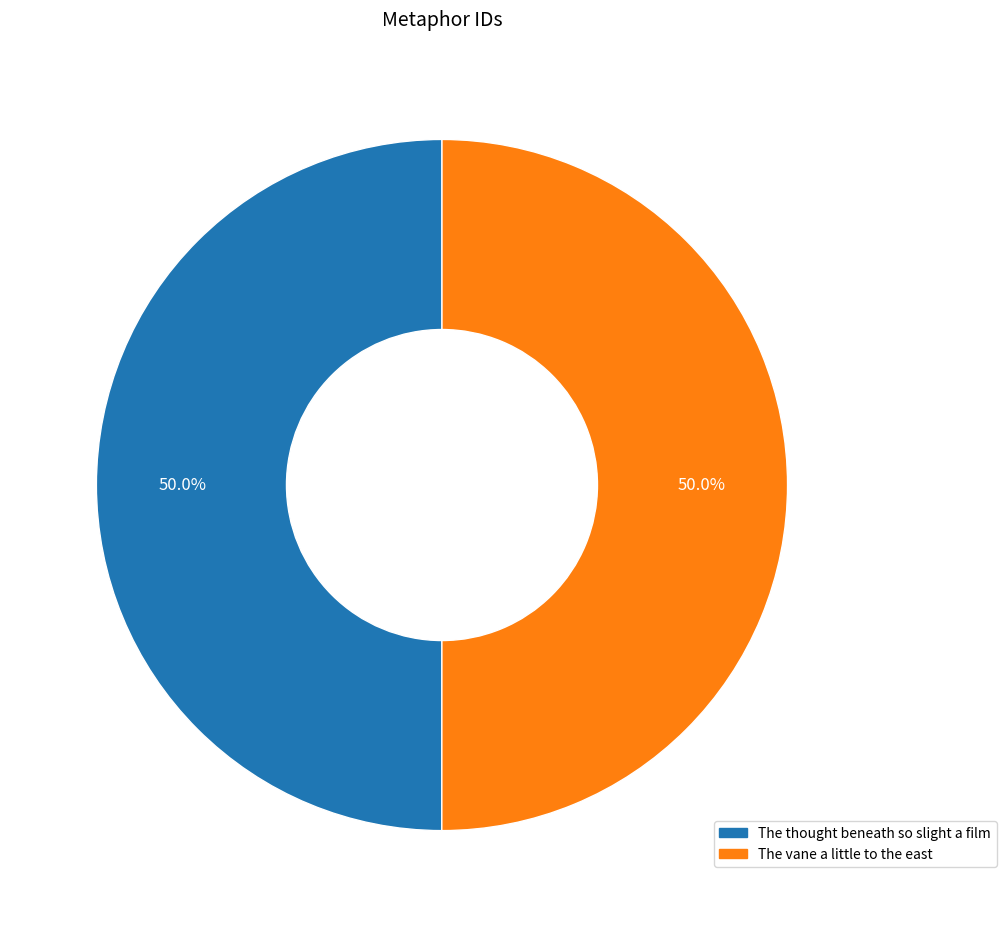

Approximately how many times larger is the value at The thought beneath so slight a film compared to The vane a little to the east?

1.0